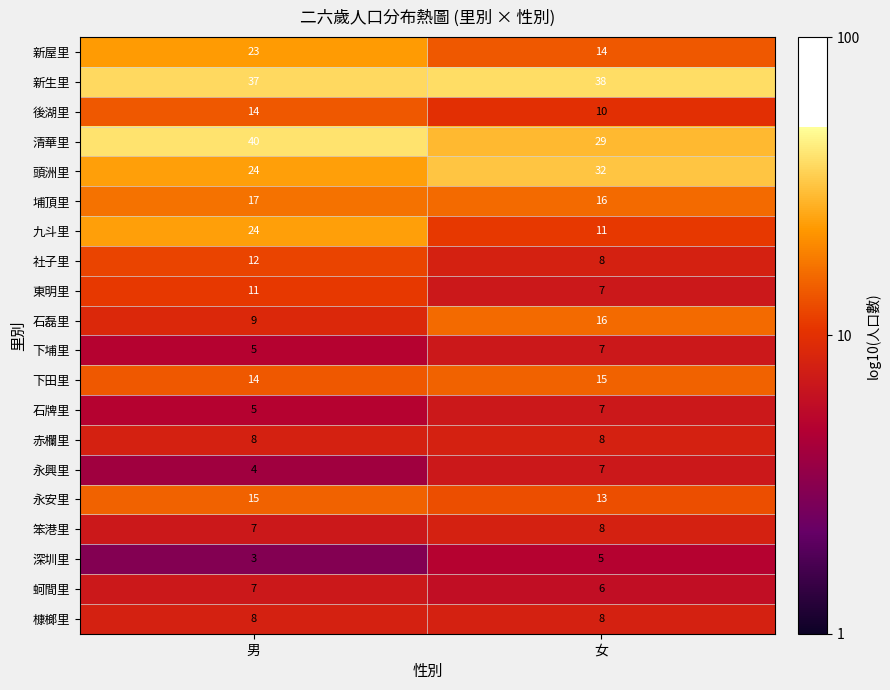

What is the total value across all series at 女?

265